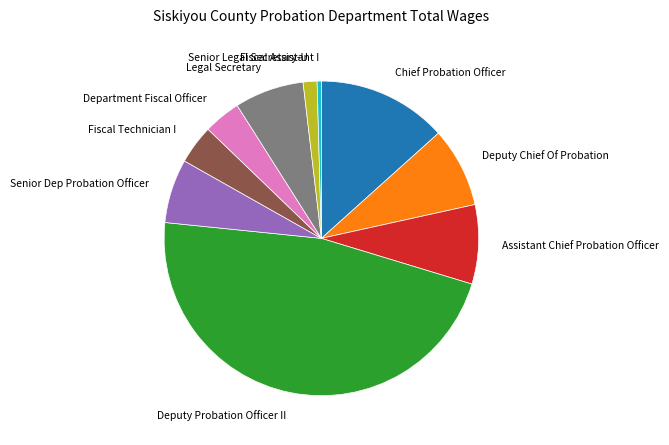

Is there a majority slice in this chart?

No